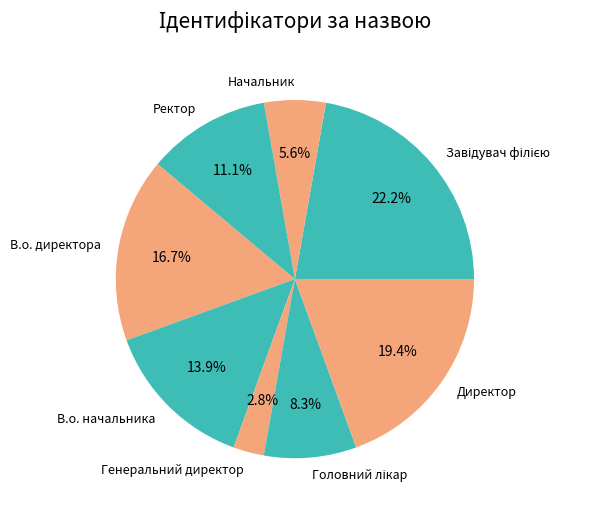

Which category has the smallest portion of the pie?

Генеральний директор